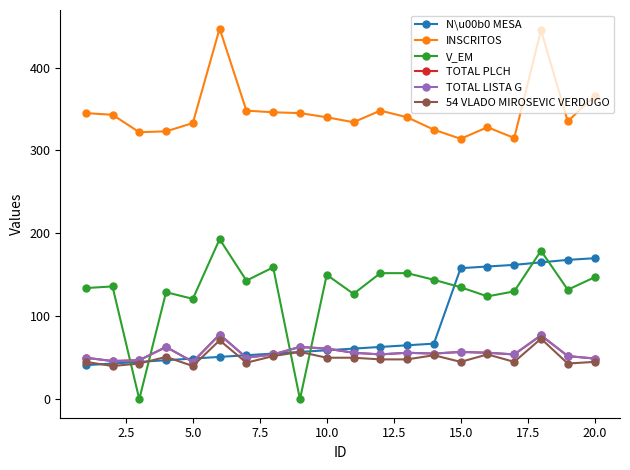

True or false: V_EM and INSCRITOS cross at least once.

False